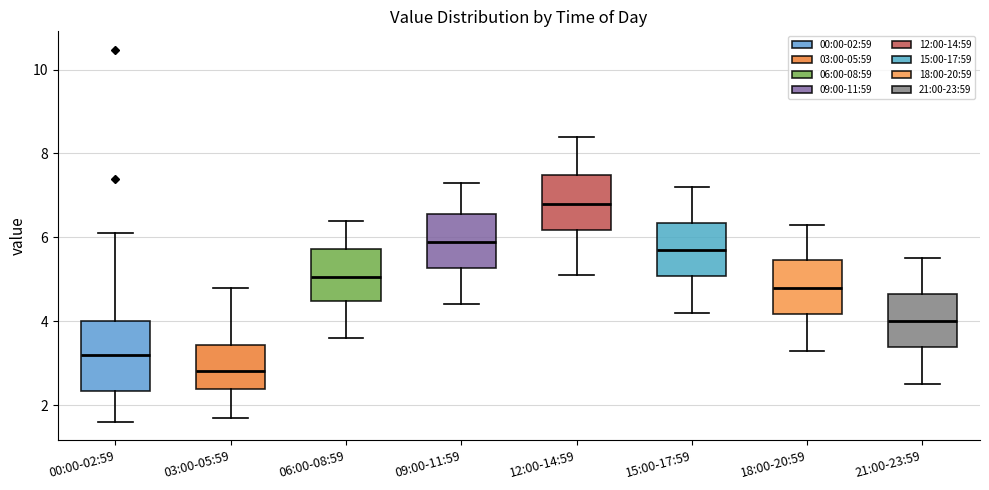

Where does the upper whisker of the box for 00:00-02:59 end on the y-axis? The values are not printed on the chart, so give them approximately, as read against the axis.

6.2